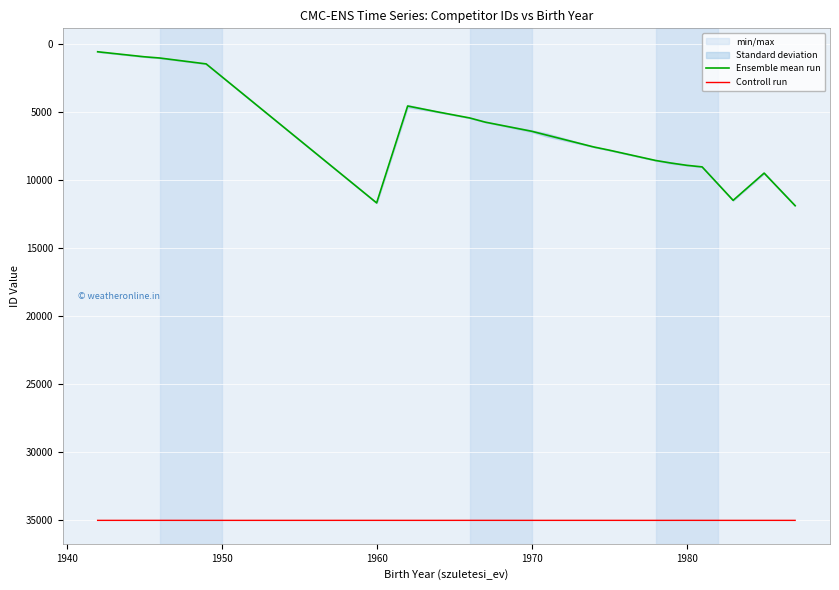

True or false: Controll run and Ensemble mean run cross at least once.

False